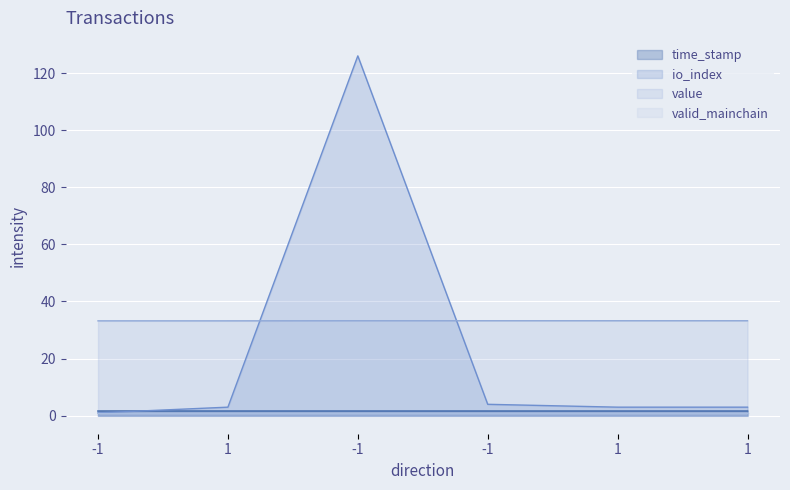

What is the approximate value of time_stamp at -1?

1.6